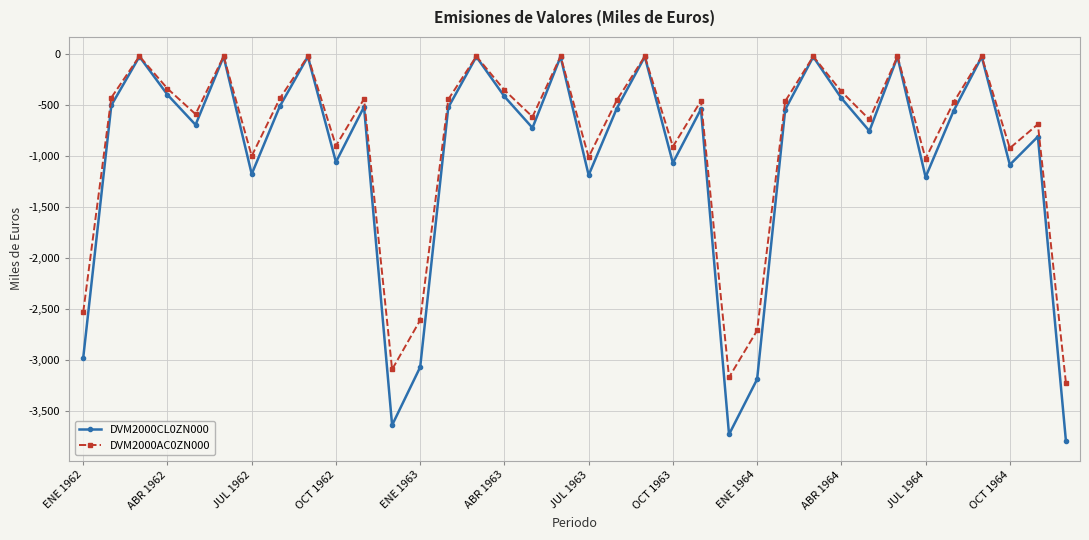

What is the sum of all DVM2000AC0ZN000 values?

-30537.9